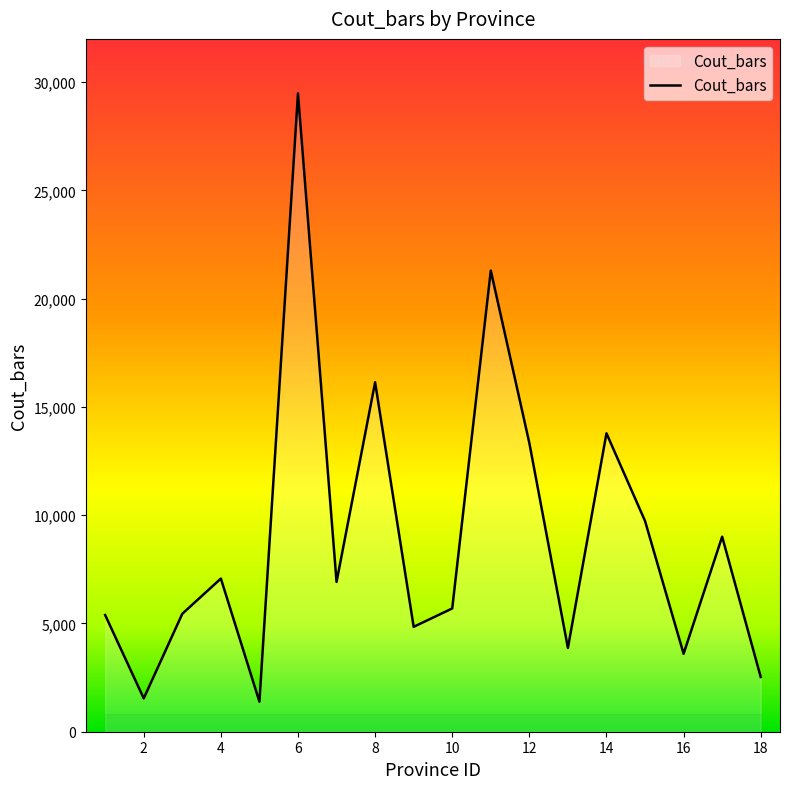

What is the greatest value displayed?

29481